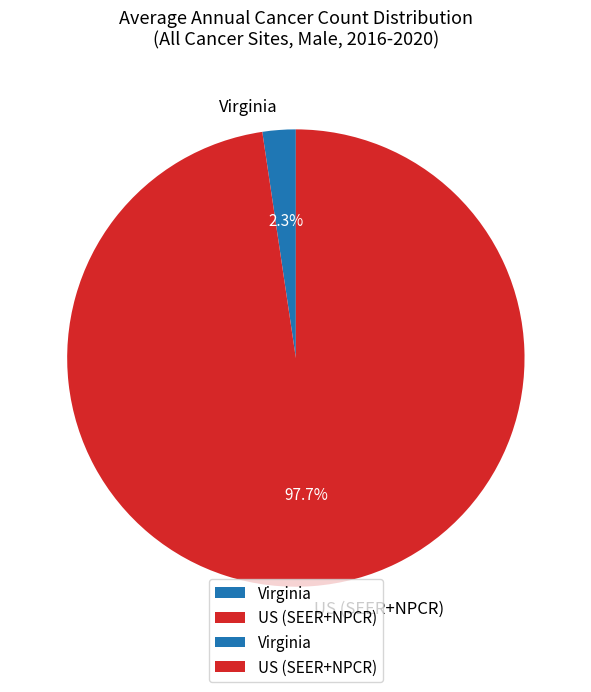

Rank the categories by value from lowest to highest.

Virginia, US (SEER+NPCR)